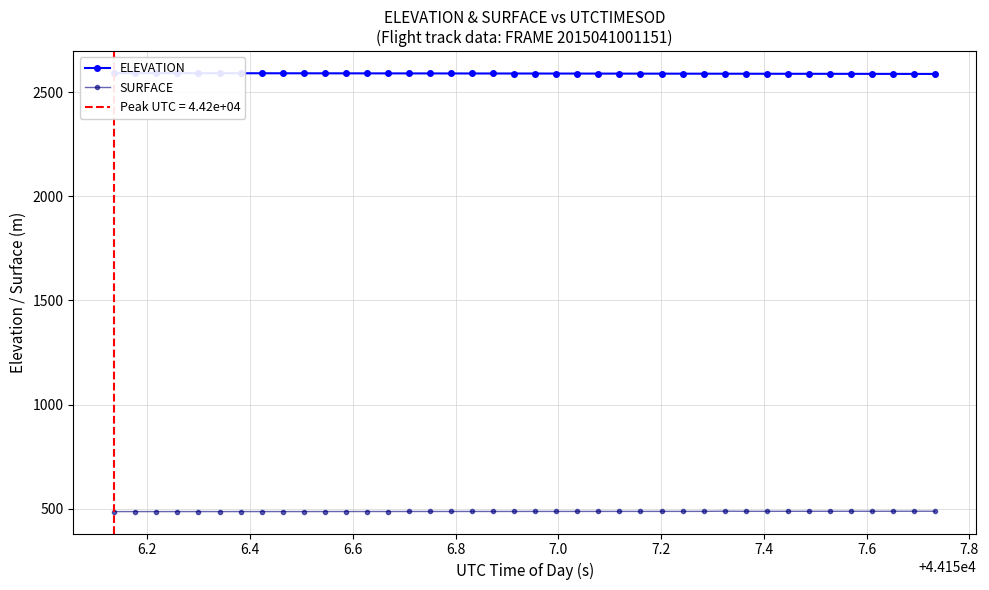

What is the minimum value for SURFACE?

486.3